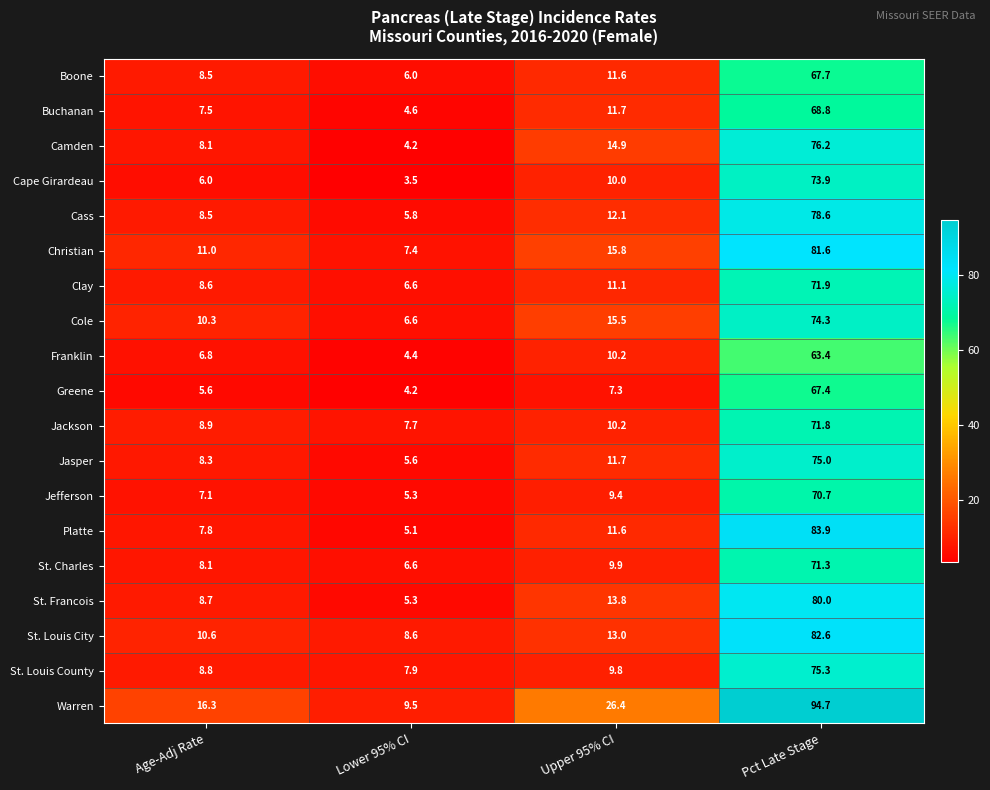

List the series in order of their peak value, lowest first.

Franklin, Greene, Boone, Buchanan, Jefferson, St. Charles, Jackson, Clay, Cape Girardeau, Cole, Jasper, St. Louis County, Camden, Cass, St. Francois, Christian, St. Louis City, Platte, Warren